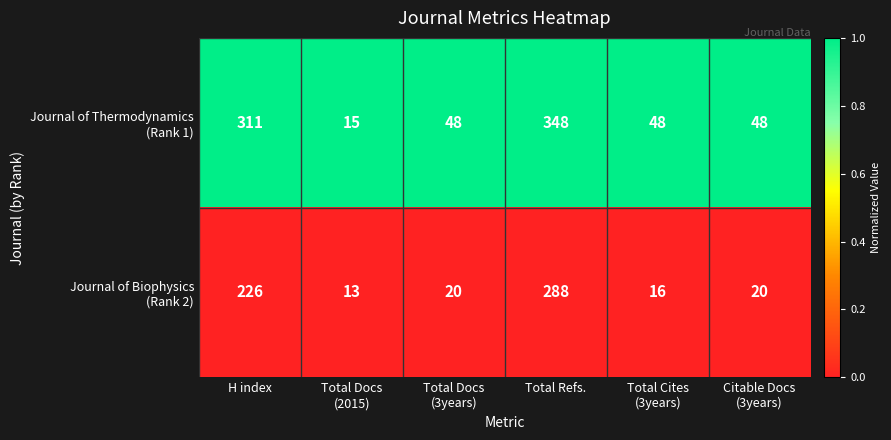

At which category is the sum across all series the highest?

Total Refs.